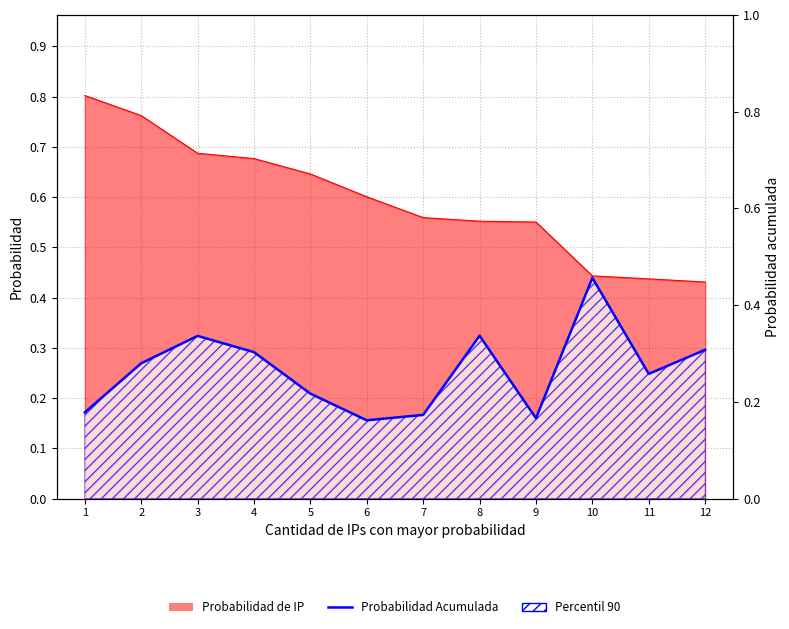

Does the chart have visible grid lines?

Yes